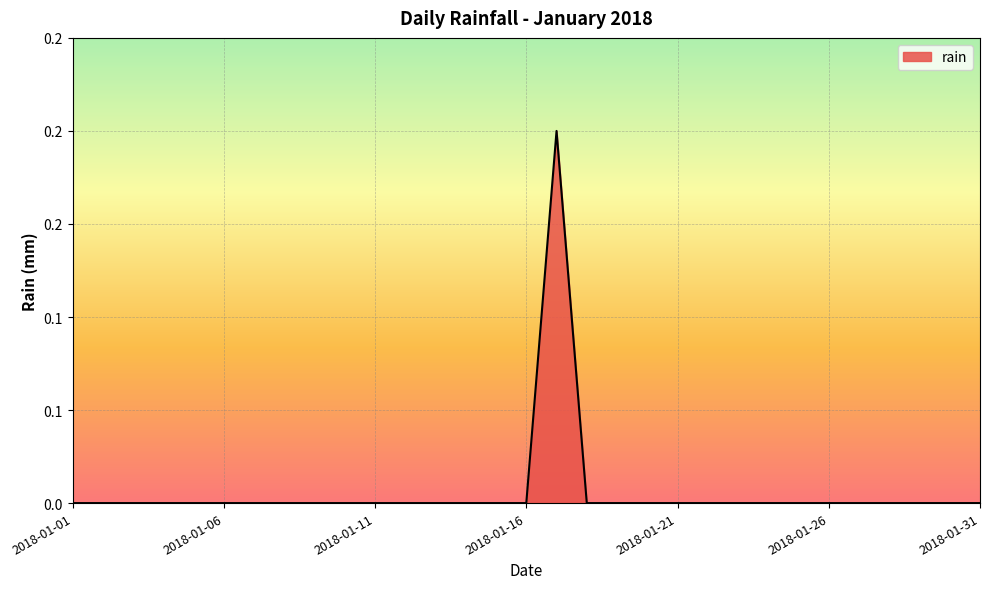

Reading right to left, list all the values displayed in this chart.

2018-01-31=0.0	2018-01-30=0.0	2018-01-29=0.0	2018-01-28=0.0	2018-01-27=0.0	2018-01-26=0.0	2018-01-25=0.0	2018-01-24=0.0	2018-01-23=0.0	2018-01-22=0.0	2018-01-21=0.0	2018-01-20=0.0	2018-01-19=0.0	2018-01-18=0.0	2018-01-17=0.2	2018-01-16=0.0	2018-01-15=0.0	2018-01-14=0.0	2018-01-13=0.0	2018-01-12=0.0	2018-01-11=0.0	2018-01-10=0.0	2018-01-09=0.0	2018-01-08=0.0	2018-01-07=0.0	2018-01-06=0.0	2018-01-05=0.0	2018-01-04=0.0	2018-01-03=0.0	2018-01-02=0.0	2018-01-01=0.0